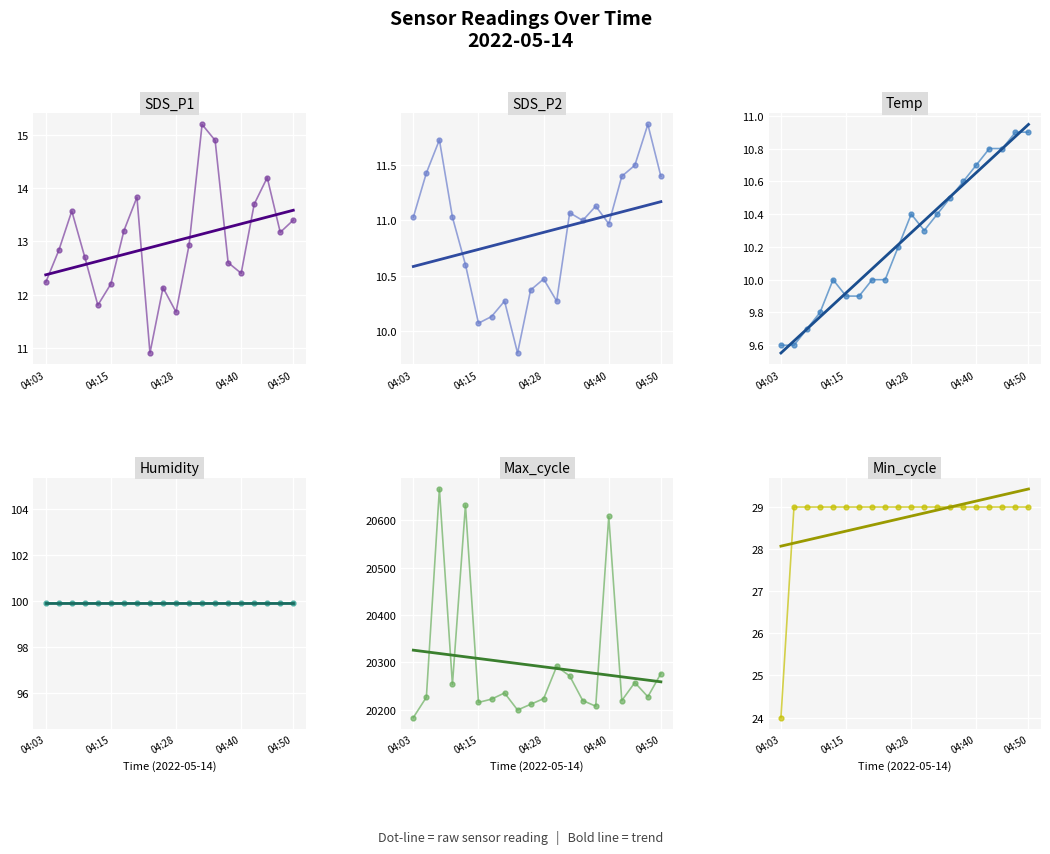

Which series has the widest spread of values?

Max_cycle